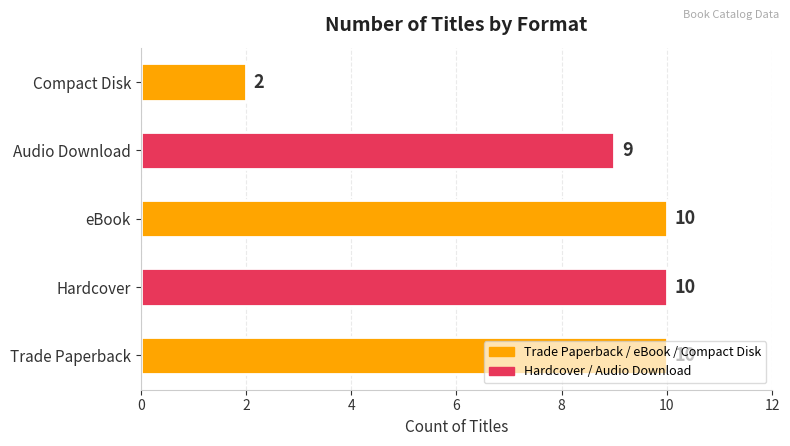

At which category does the chart reach its minimum across all series?

Compact Disk